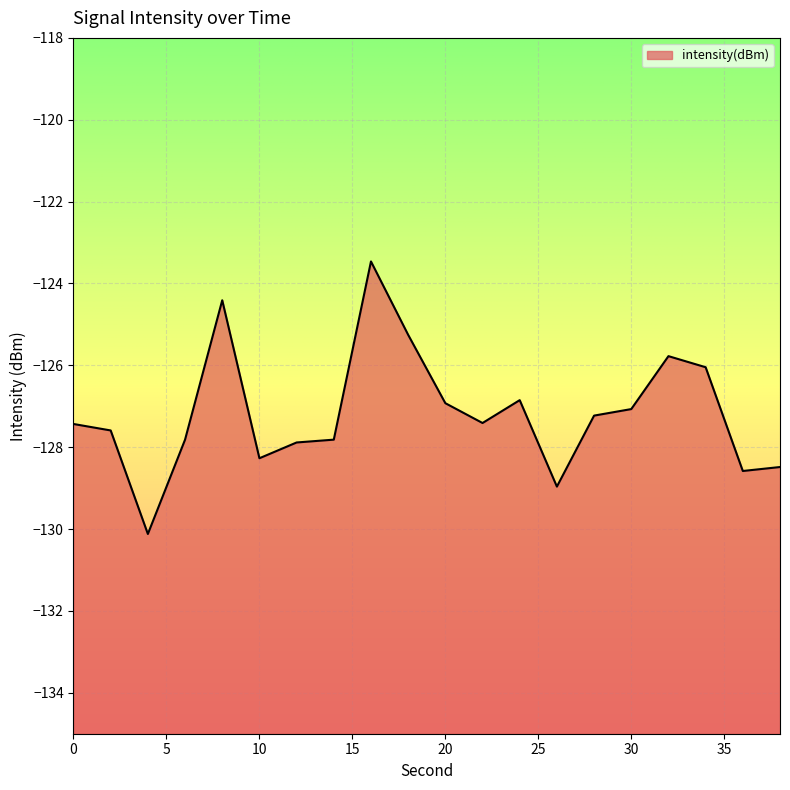

Where is the first local minimum?

4